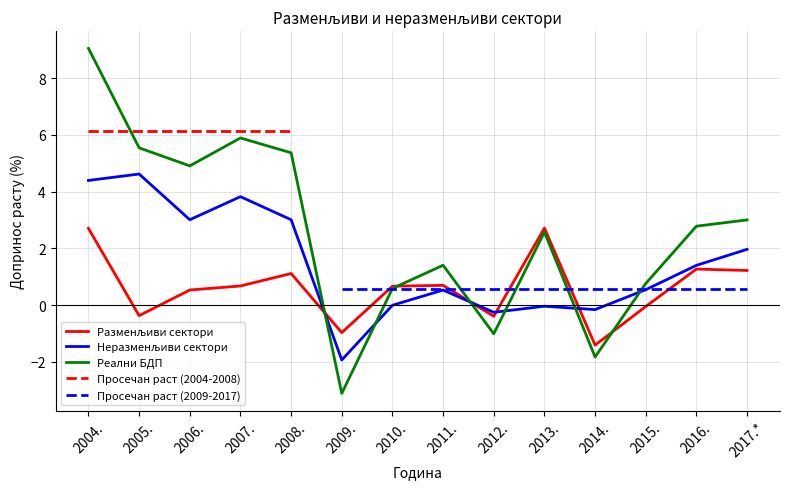

What is the smallest value displayed?

-3.1